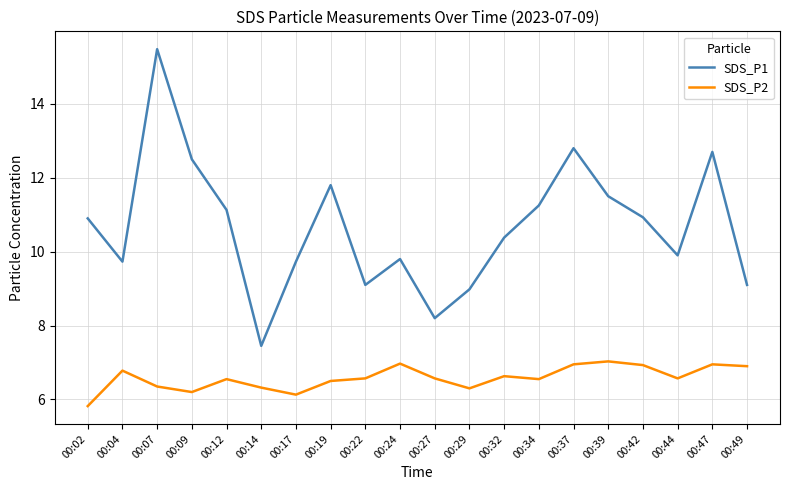

What is the difference between the second highest and second lowest values in the SDS_P2 series?

0.8